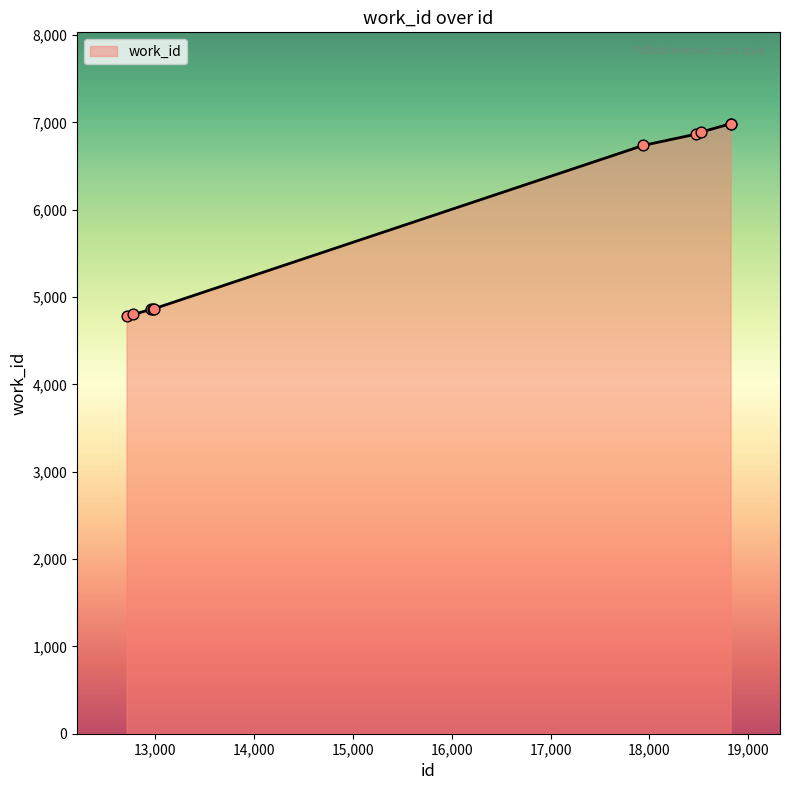

What is the greatest value displayed?

6983